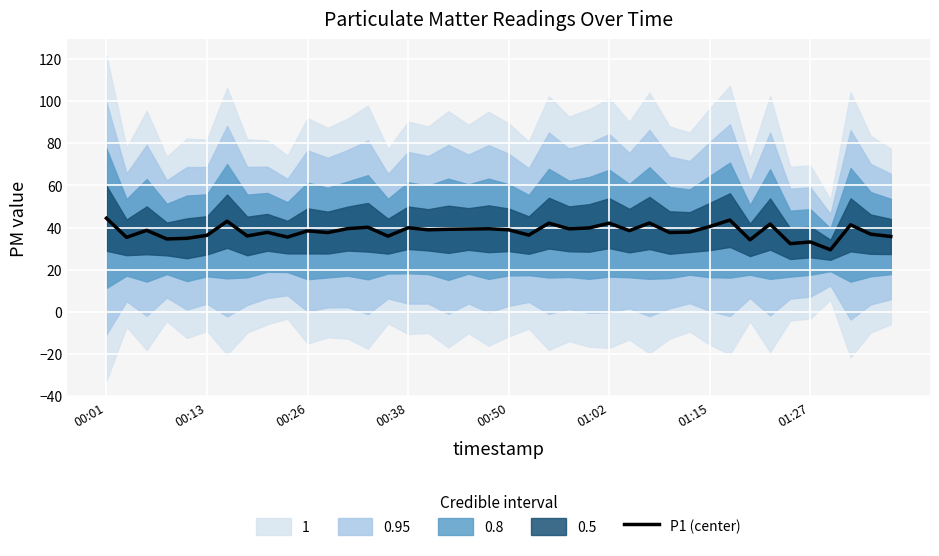

What is the maximum value shown in the chart?

44.4